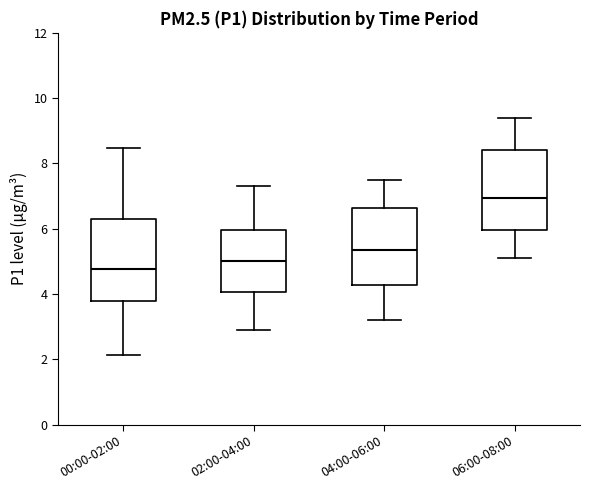

Reading left to right, transcribe this box plot: for each box, give where its median line is, the range the box spans, and where its two whiskers end, as read against the y-axis. The values are not printed on the chart, so give them approximately, as read against the axis.

00:00-02:00: median 4.8, box 3.8 to 6.4, whiskers 2.2 to 8.4
02:00-04:00: median 5.0, box 4.0 to 6.0, whiskers 3.0 to 7.4
04:00-06:00: median 5.4, box 4.2 to 6.6, whiskers 3.2 to 7.6
06:00-08:00: median 7.0, box 6.0 to 8.4, whiskers 5.2 to 9.4